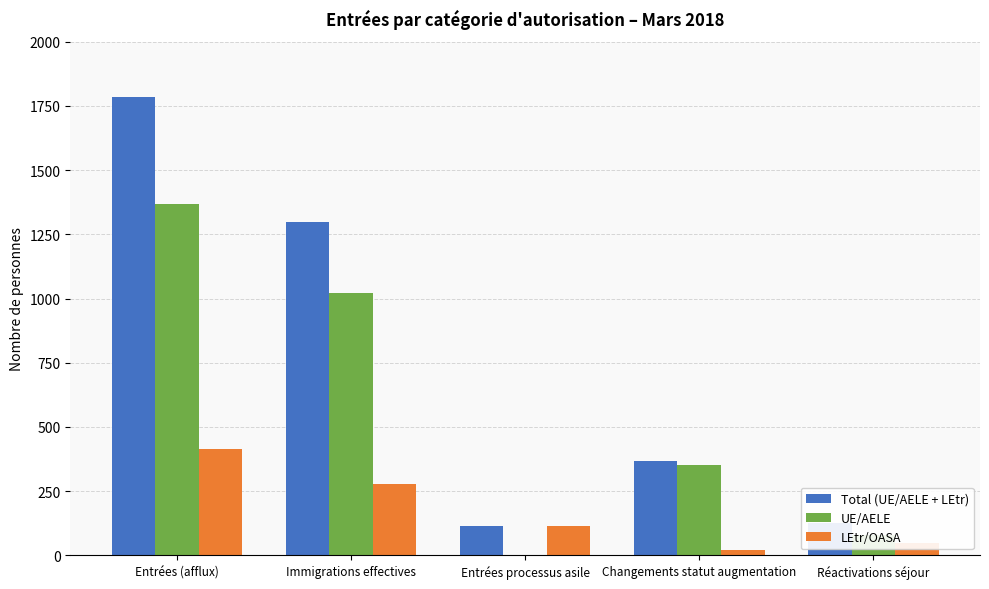

What is the maximum value for UE/AELE?

1370